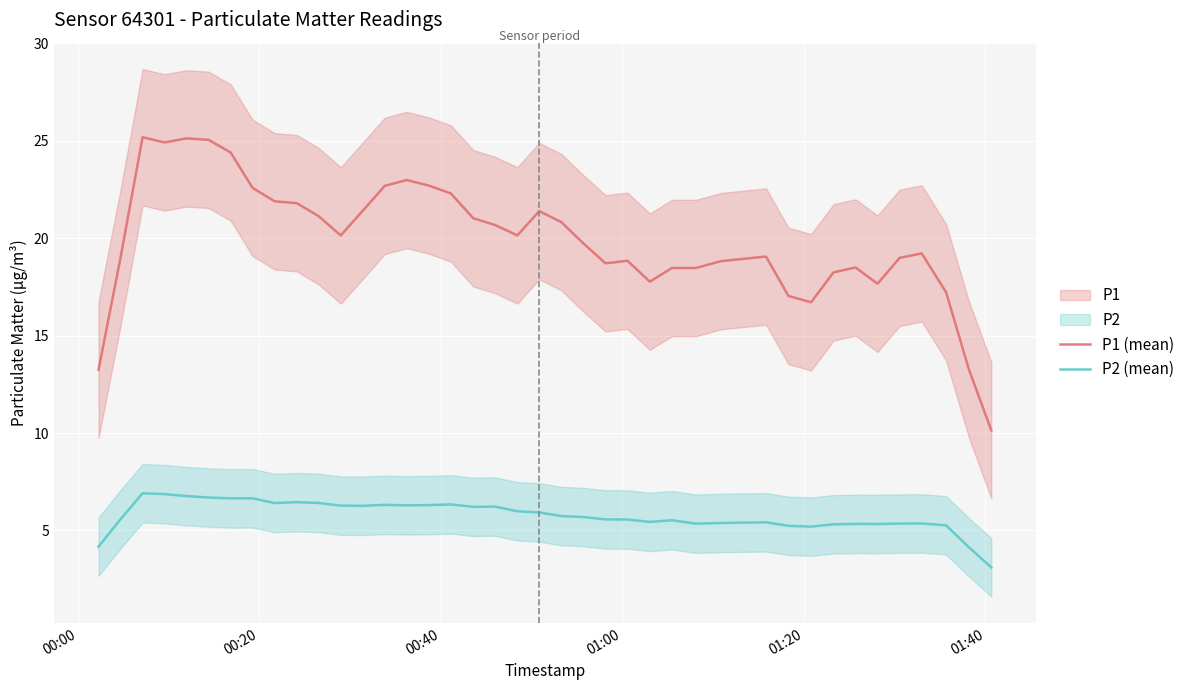

What is the highest value of the P2 (mean) series?

6.9